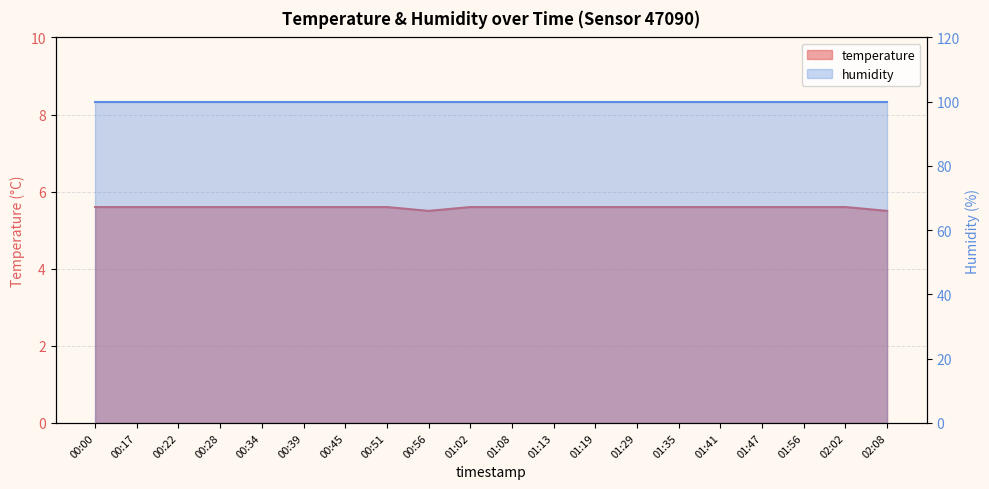

What is the sum of all values?

111.8